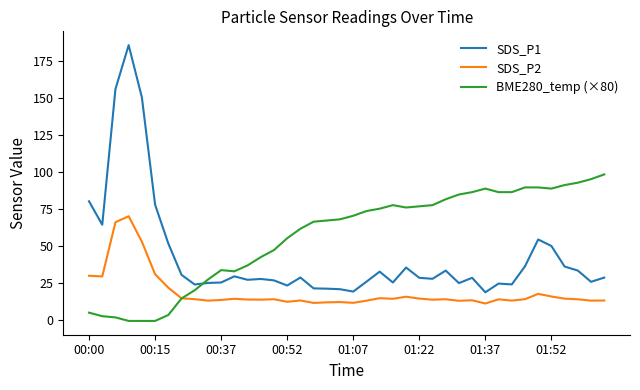

Which series has the widest spread of values?

SDS_P1